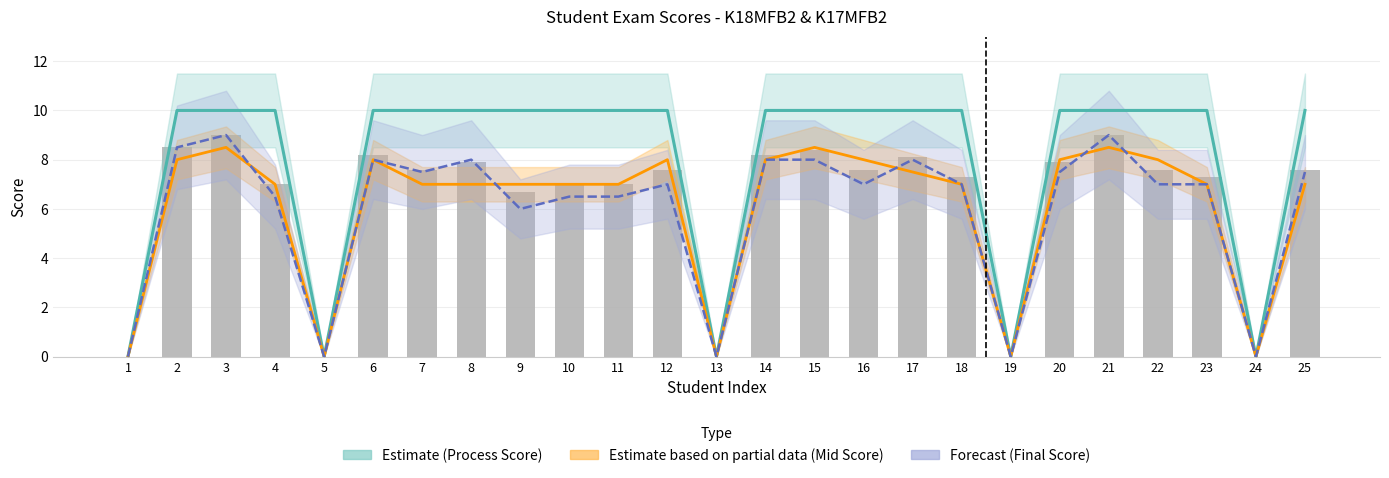

How many groups of bars are there?

25